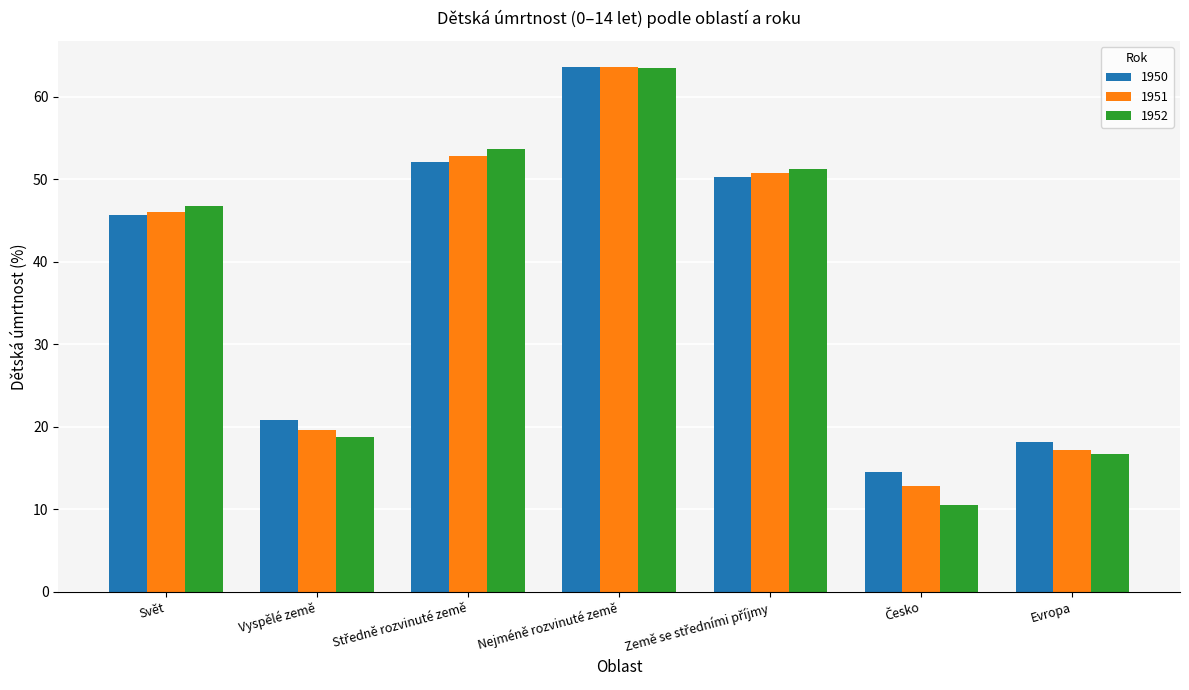

The 1952 series shows 63.5 at Nejméně rozvinuté země. True or false?

True